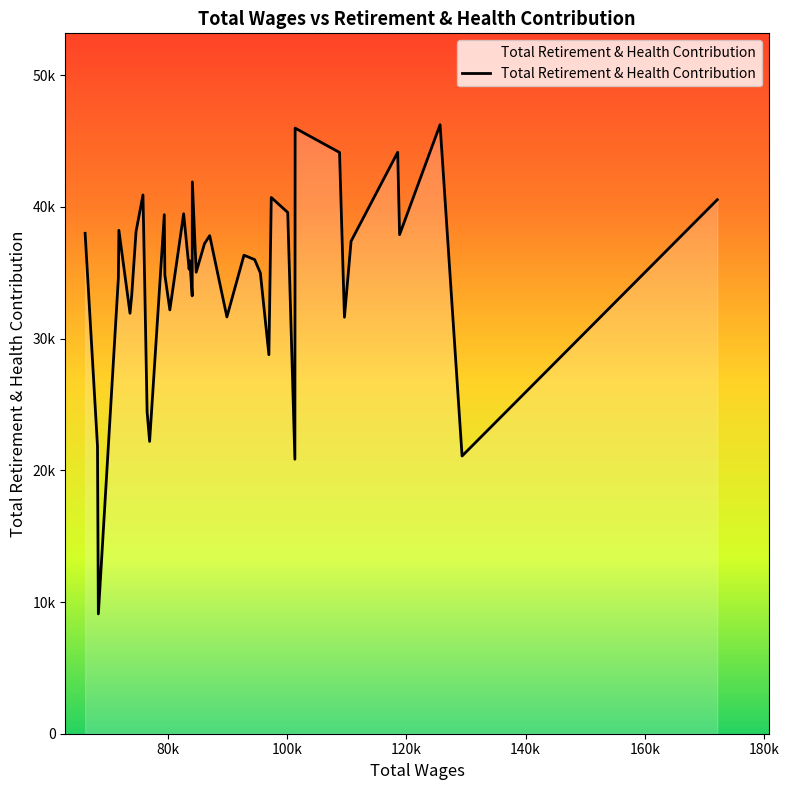

Does the chart display data point markers on the line(s)?

No